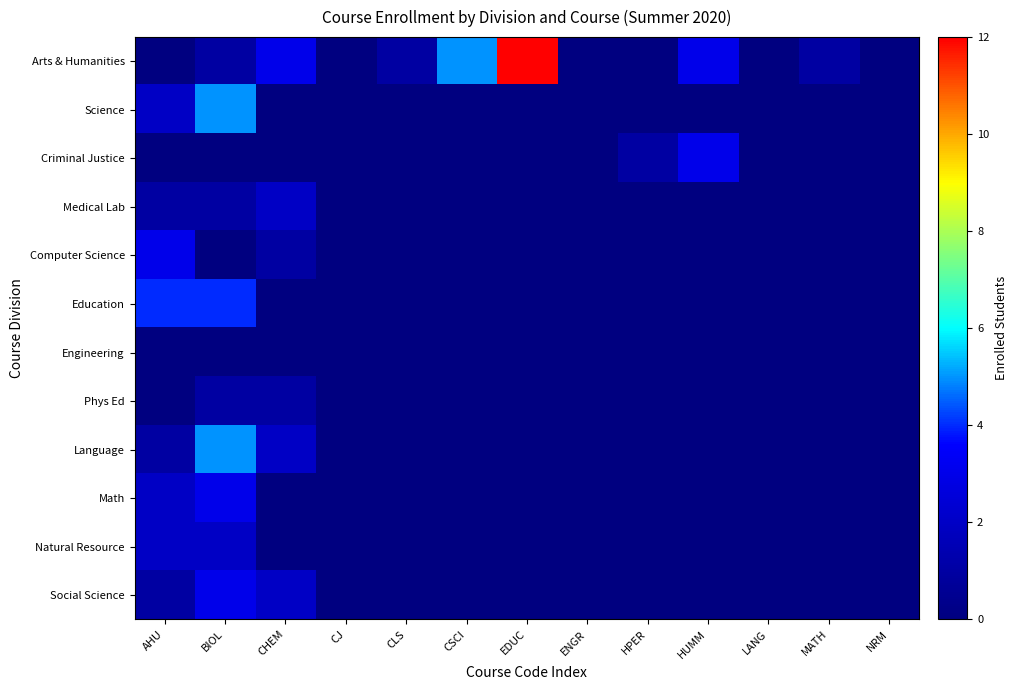

What is the greatest value displayed?

12